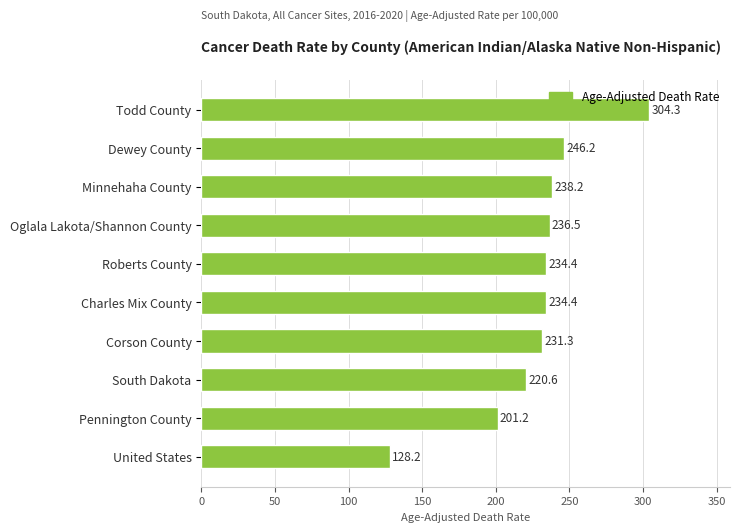

The chart shows a value of 426.6 at Todd County. True or false?

False